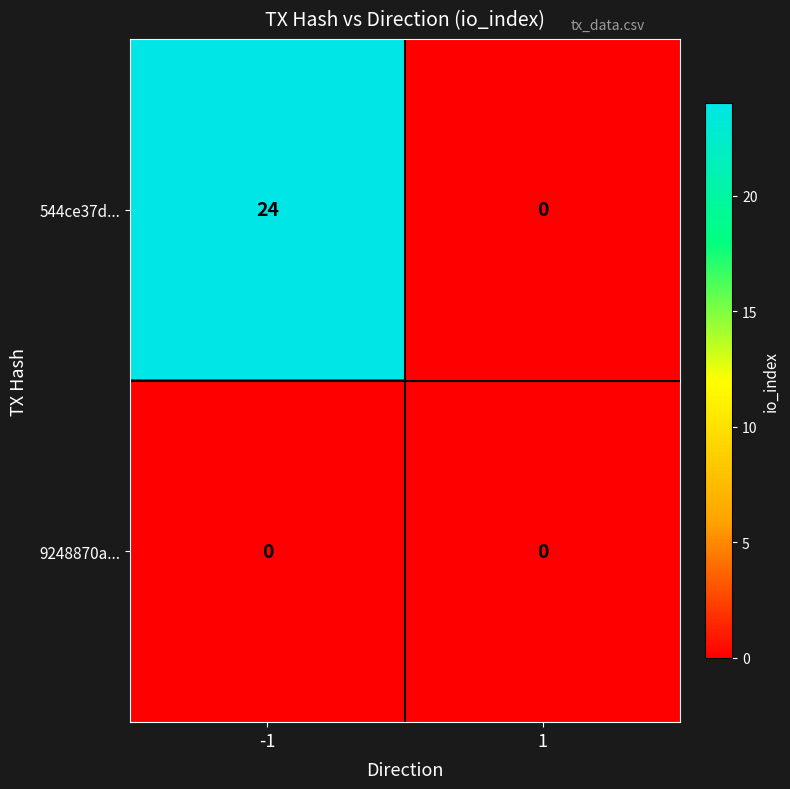

Which series has the largest total across all categories?

544ce37d...